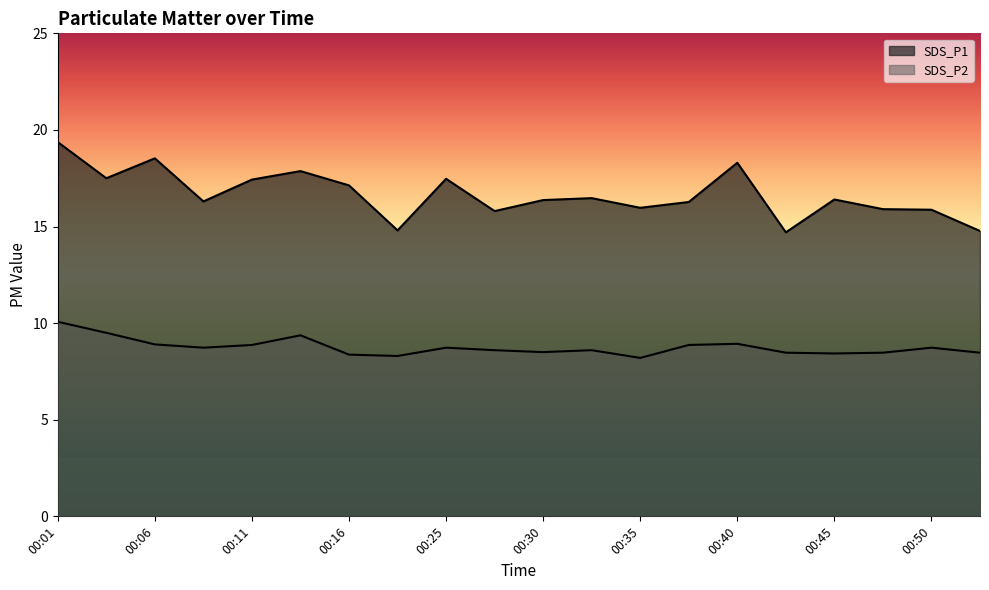

The SDS_P1 series shows 16.4 at 00:30. True or false?

True